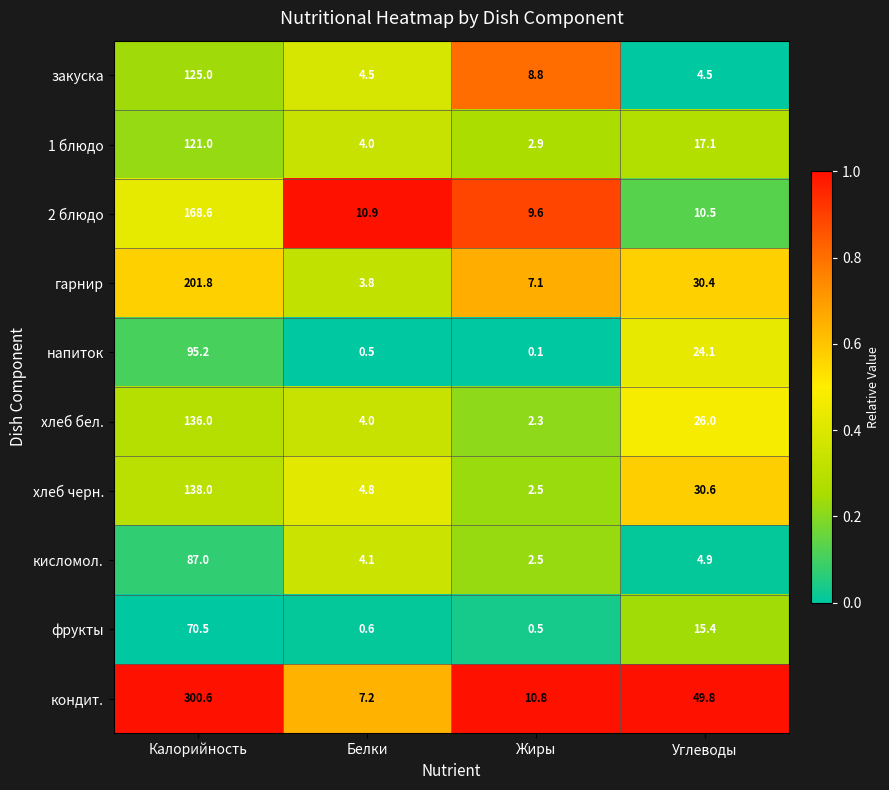

What is the difference between the highest and lowest values at Жиры?

10.7